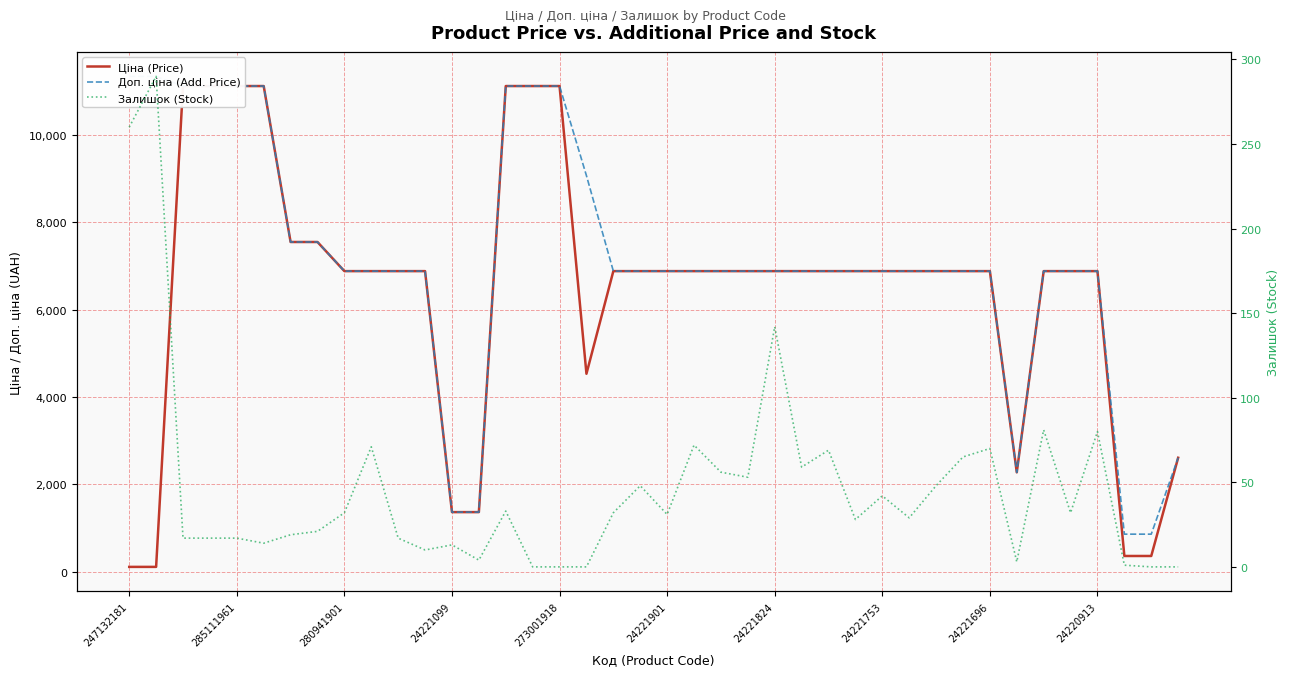

How many data points in Доп. ціна (Add. Price) are less than 6879?

6